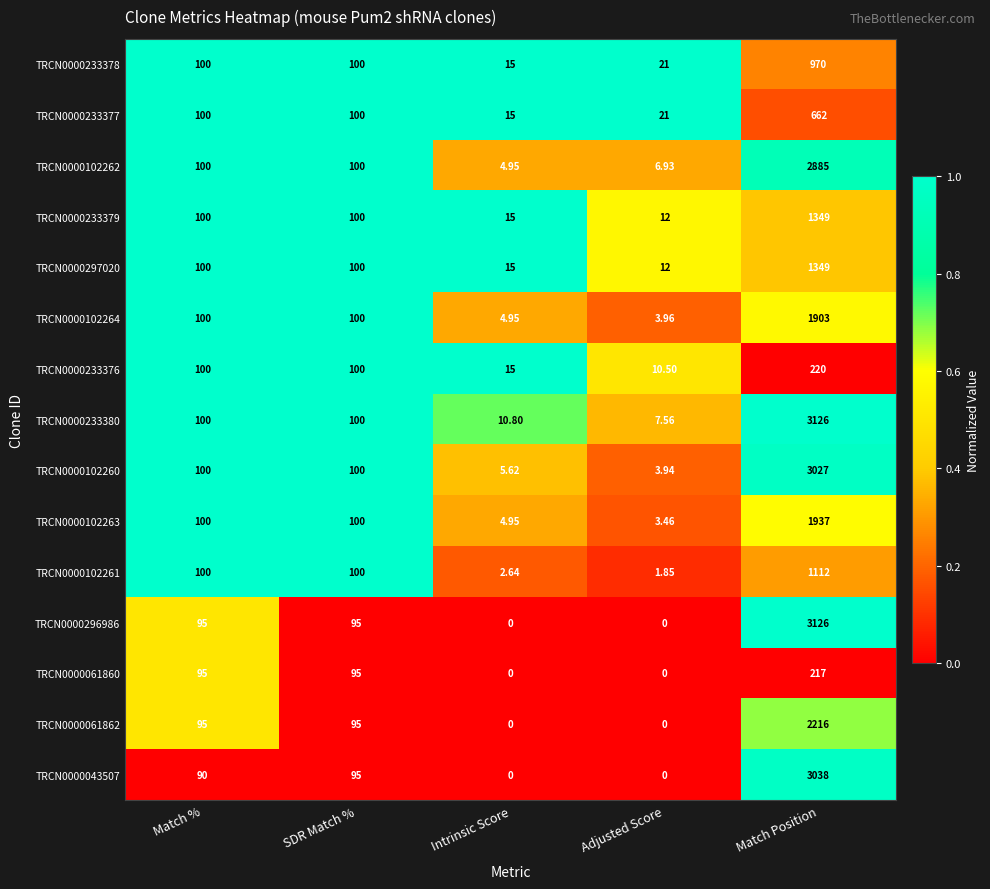

Which category has the highest value in the TRCN0000102260 series?

Match Position